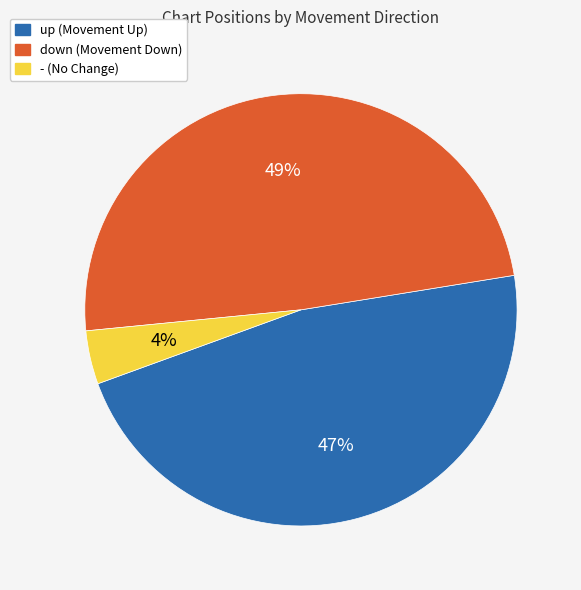

Rank the categories by value from highest to lowest.

down, up, -